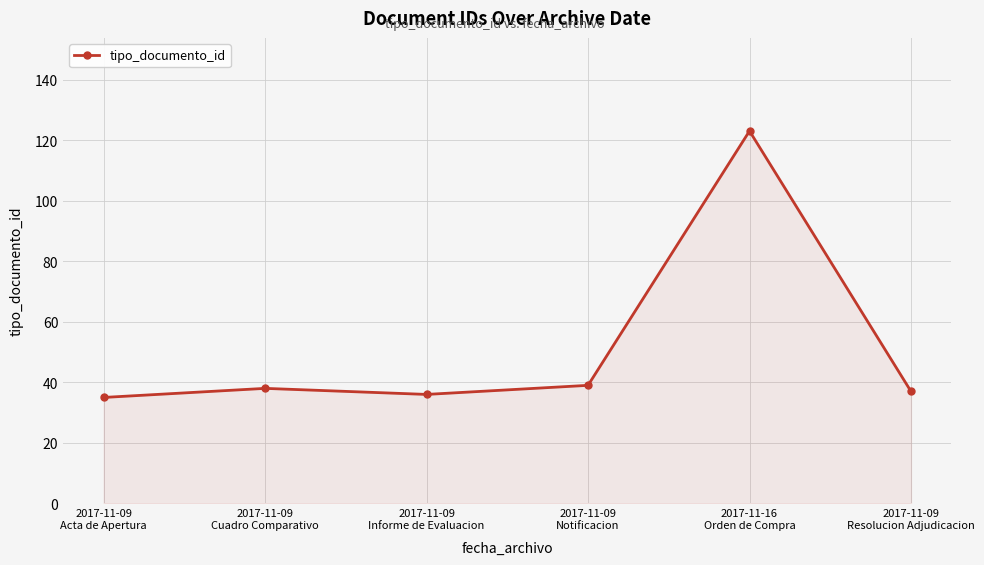

What is the greatest value displayed?

123